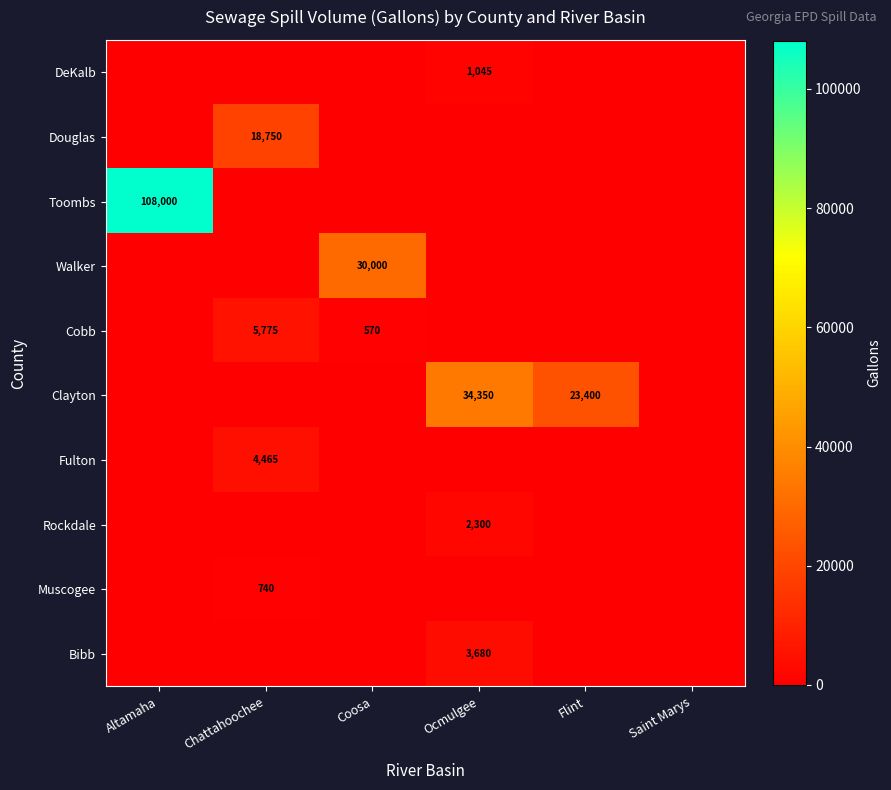

The Fulton series shows 4465 at Chattahoochee. True or false?

True